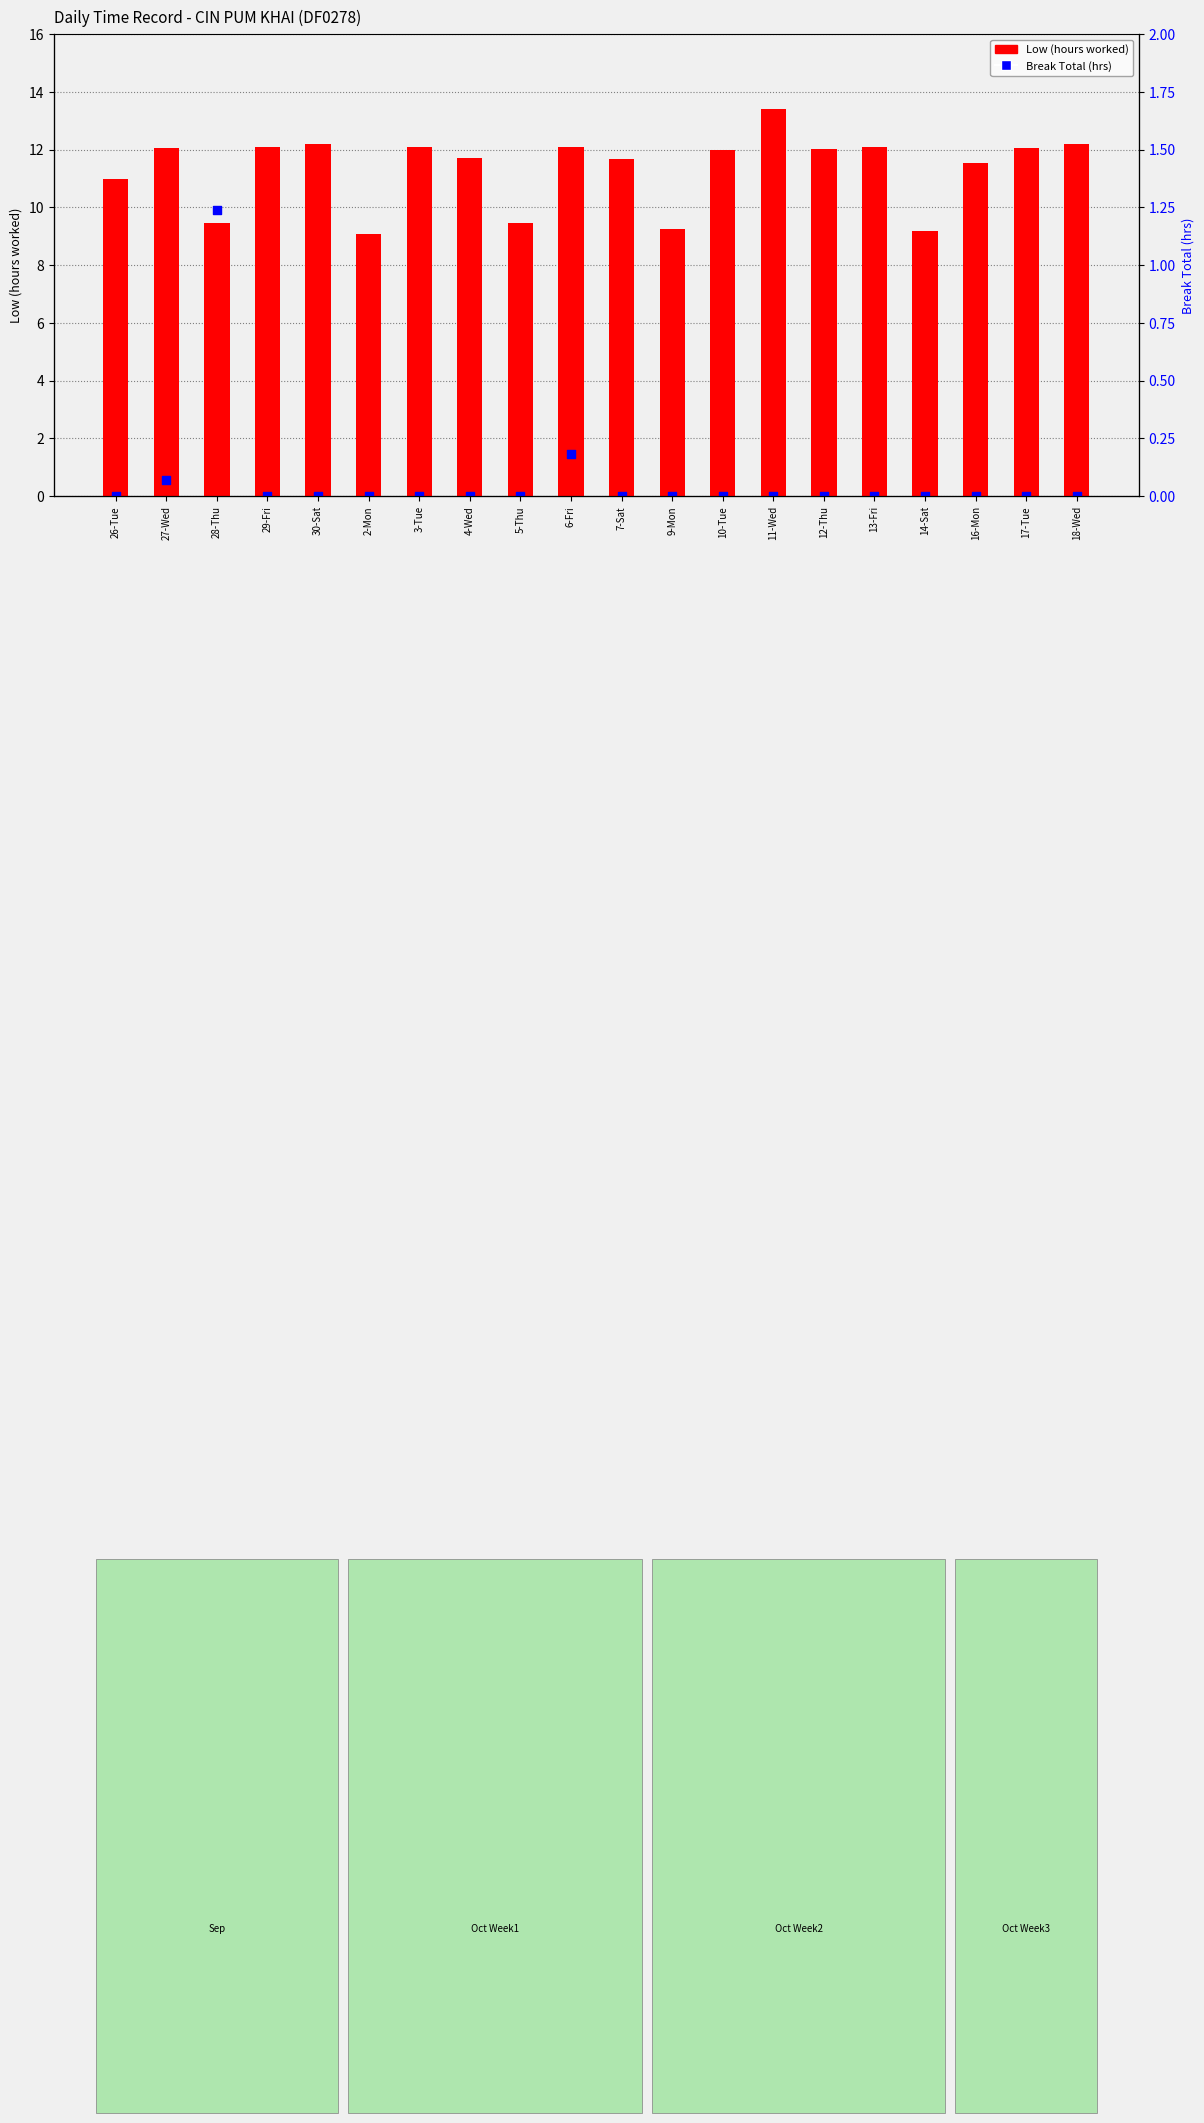

At which category is the sum across all series the highest?

11-Wed